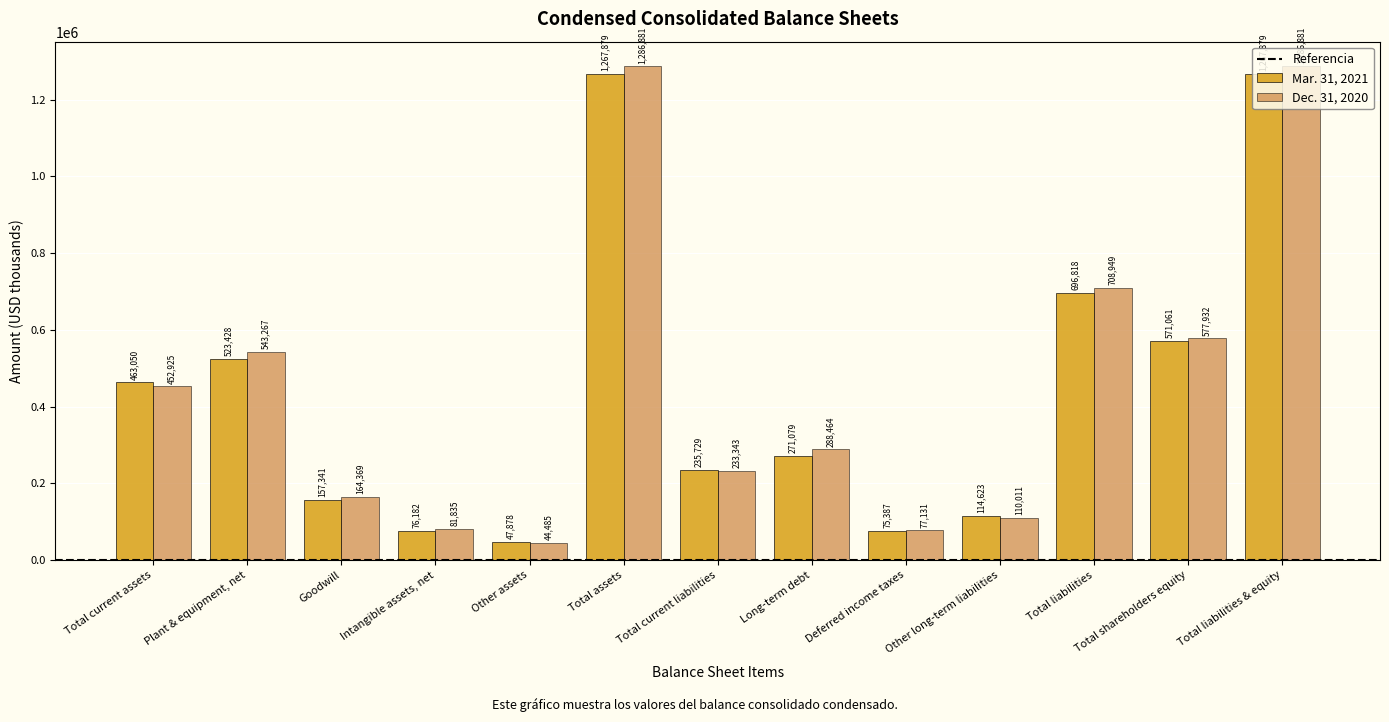

What is the value of the Dec. 31, 2020 bar at the 13th from the left?

1286881